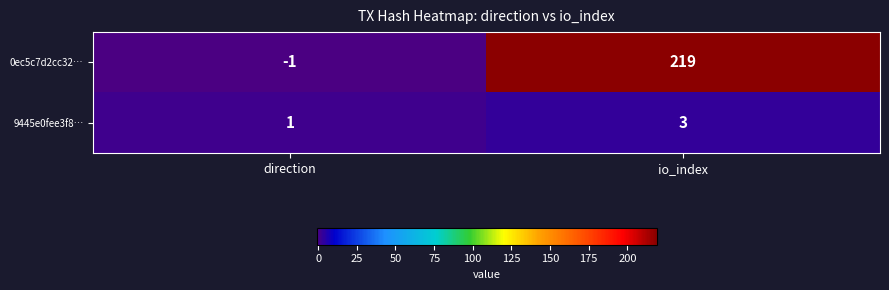

Reading left to right, list all the values displayed in this chart.

0ec5c7d2cc32…: direction=-1	io_index=219
9445e0fee3f8…: direction=1	io_index=3